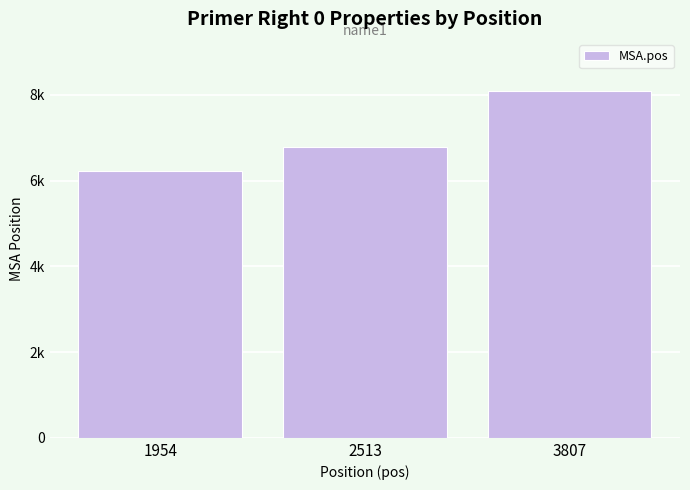

Reading left to right, what are all the values shown in this chart?

1954=6229	2513=6788	3807=8090